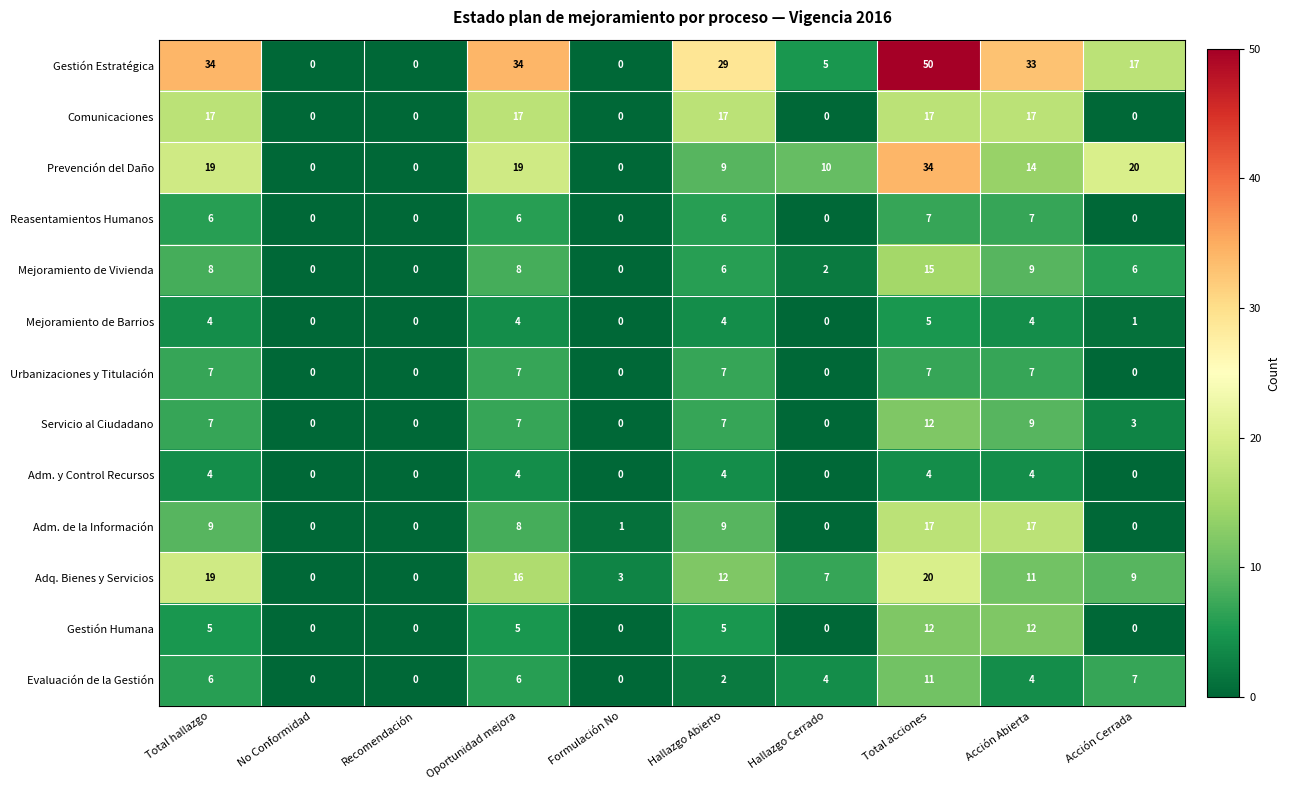

At which category is the sum across all series the highest?

Total acciones